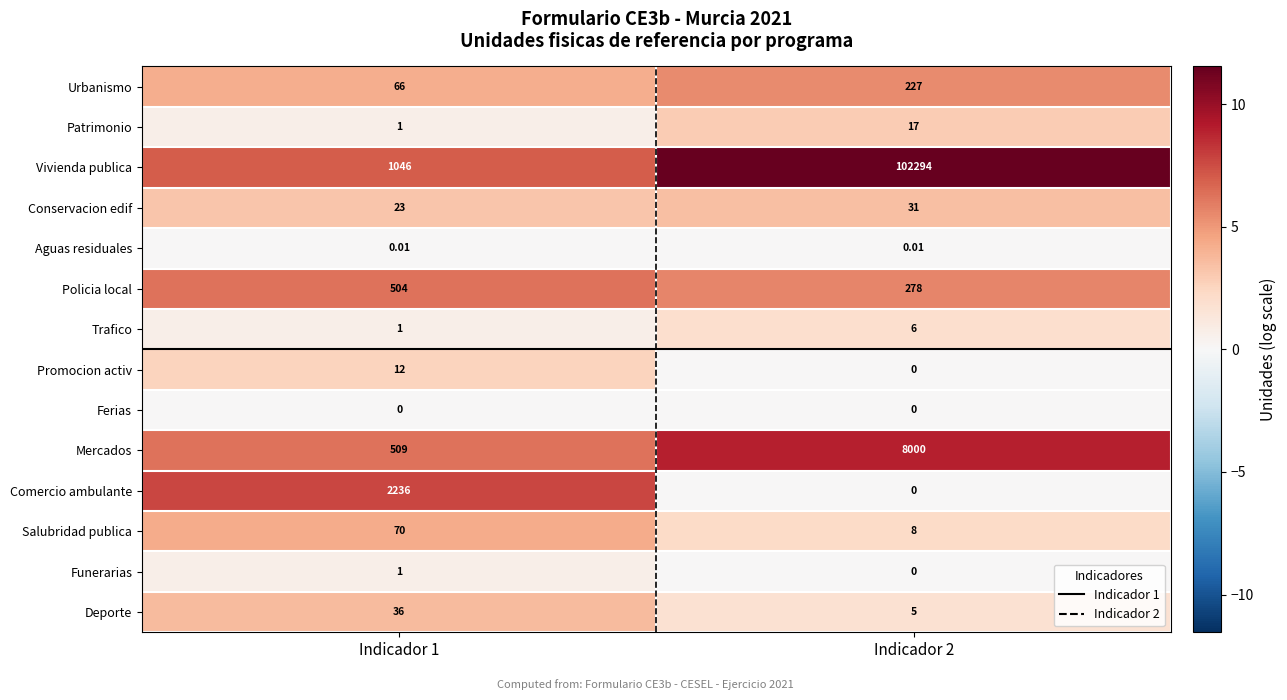

Rank the series by their maximum value, from highest to lowest.

Vivienda publica, Mercados, Comercio ambulante, Policia local, Urbanismo, Salubridad publica, Deporte, Conservacion edif, Patrimonio, Promocion activ, Trafico, Funerarias, Aguas residuales, Ferias